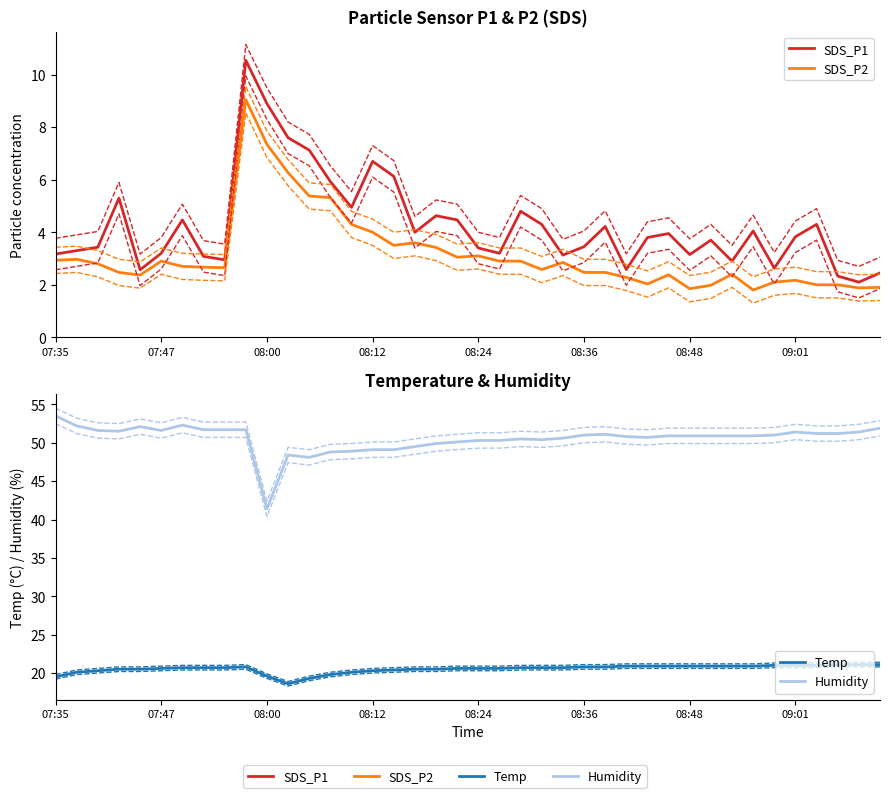

True or false: Temp has a value of 20.7 at 22.

True